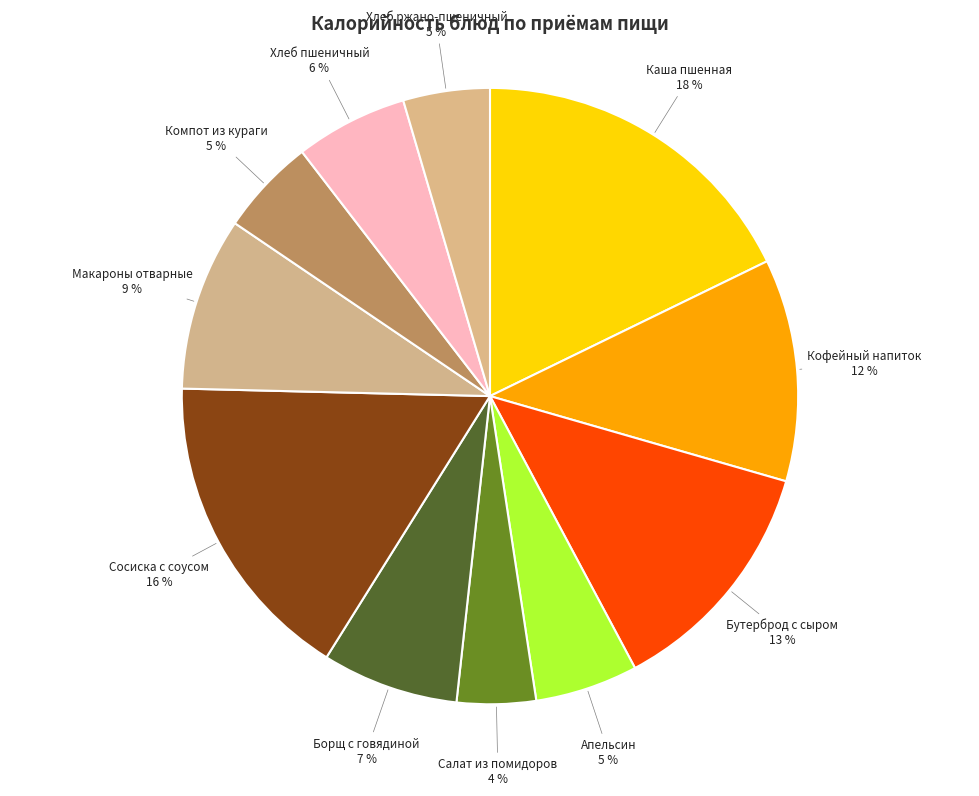

To the nearest percent, what portion does Компот из кураги represent?

5%